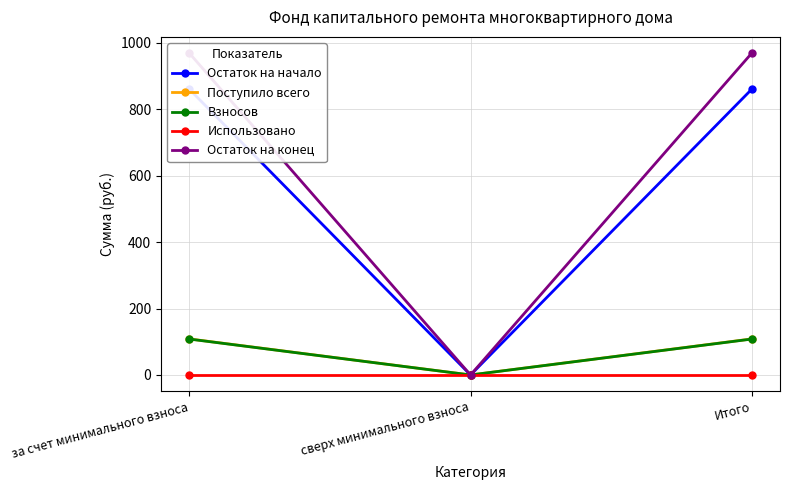

Is this an area chart (filled region under the line)?

No